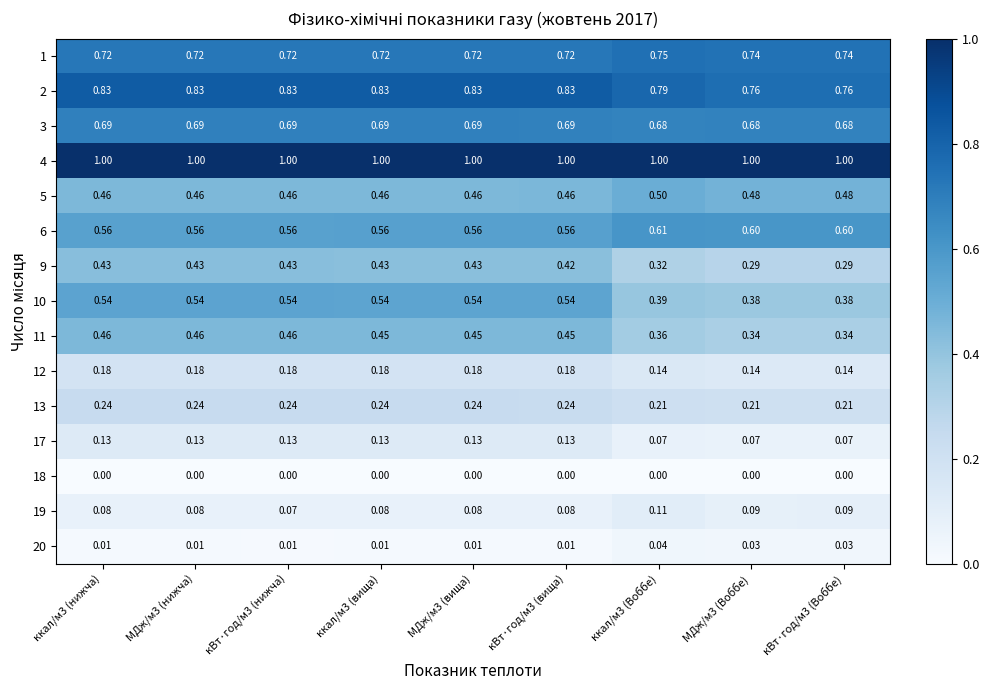

Is the value of 20 at кВт·год/м3 (нижча) greater than the value of 1 at МДж/м3 (Воббе)?

No